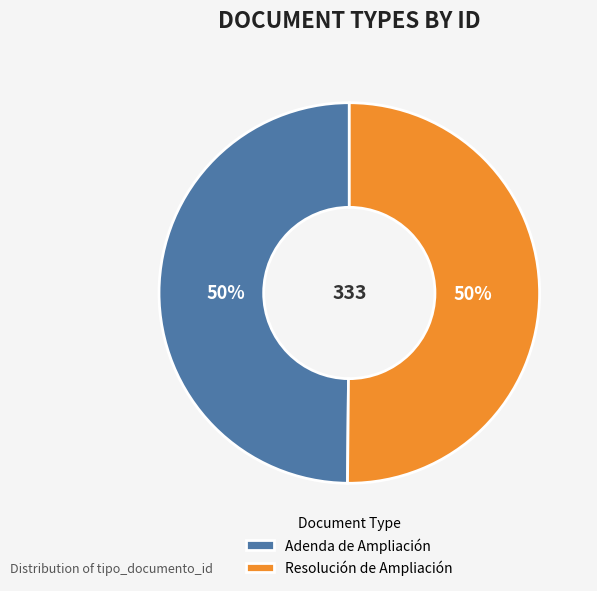

Approximately how many times larger is the value at Adenda de Ampliación compared to Resolución de Ampliación?

1.0